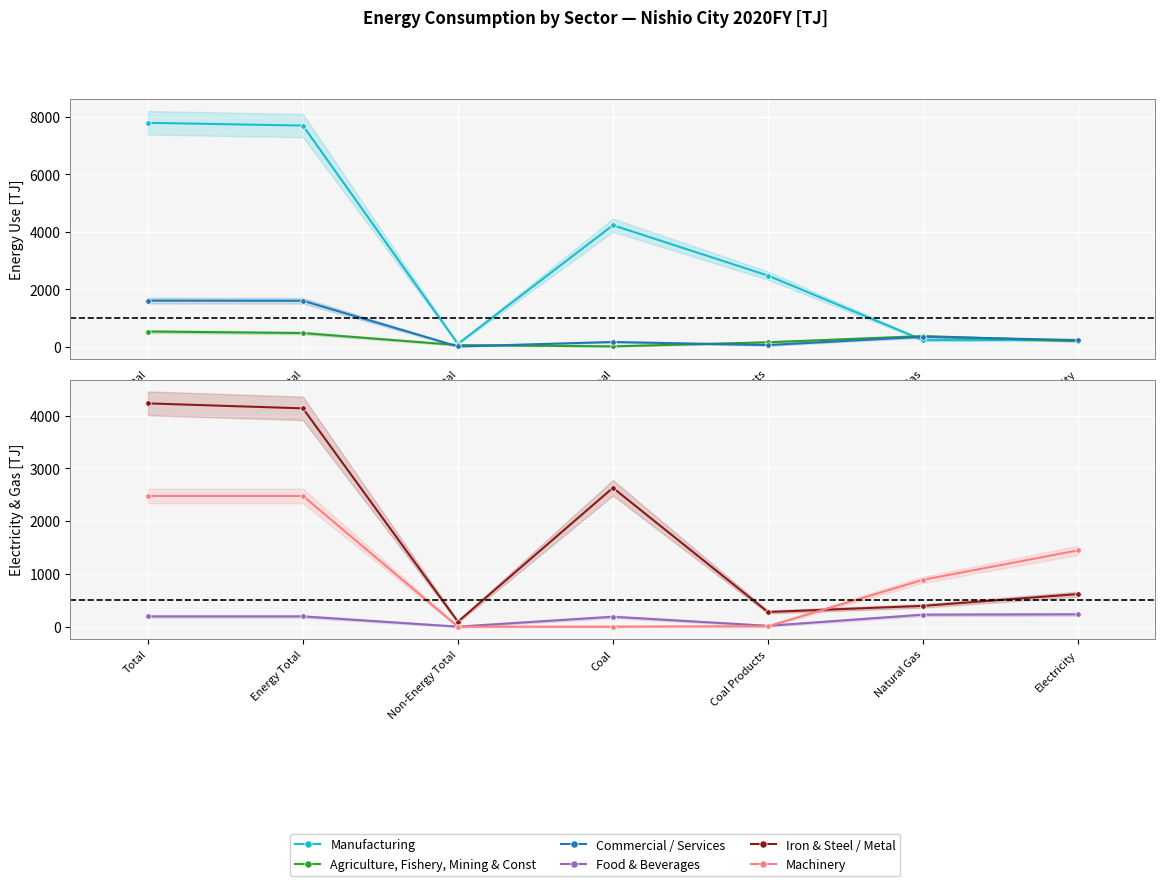

Where is the first local minimum for Food & Beverages?

Non-Energy Total